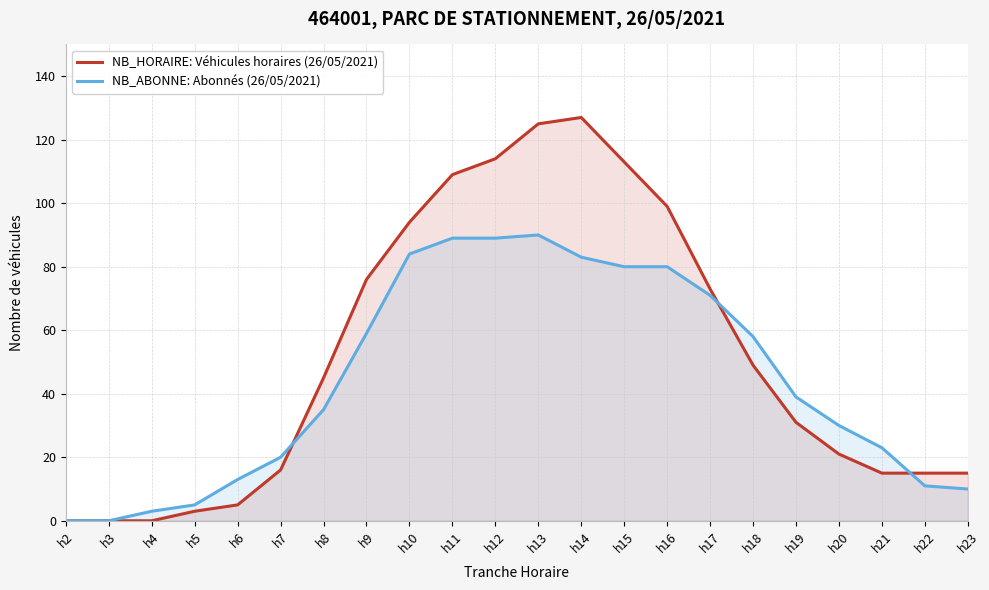

At which label does NB_ABONNE: Abonnés (26/05/2021) reach its minimum?

h2